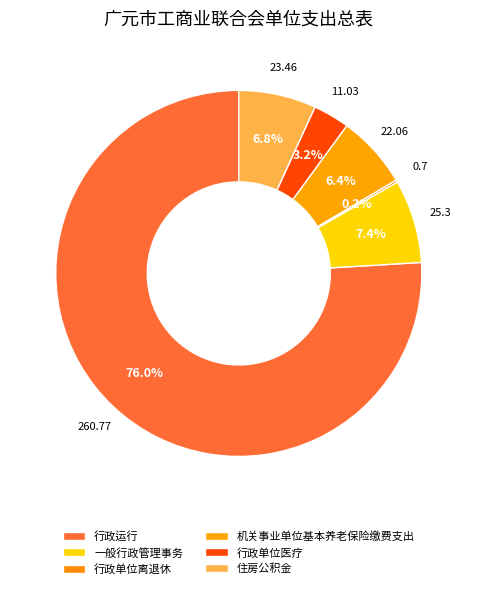

Approximately how many times larger is the value at 行政运行 compared to 机关事业单位基本养老保险缴费支出?

11.8